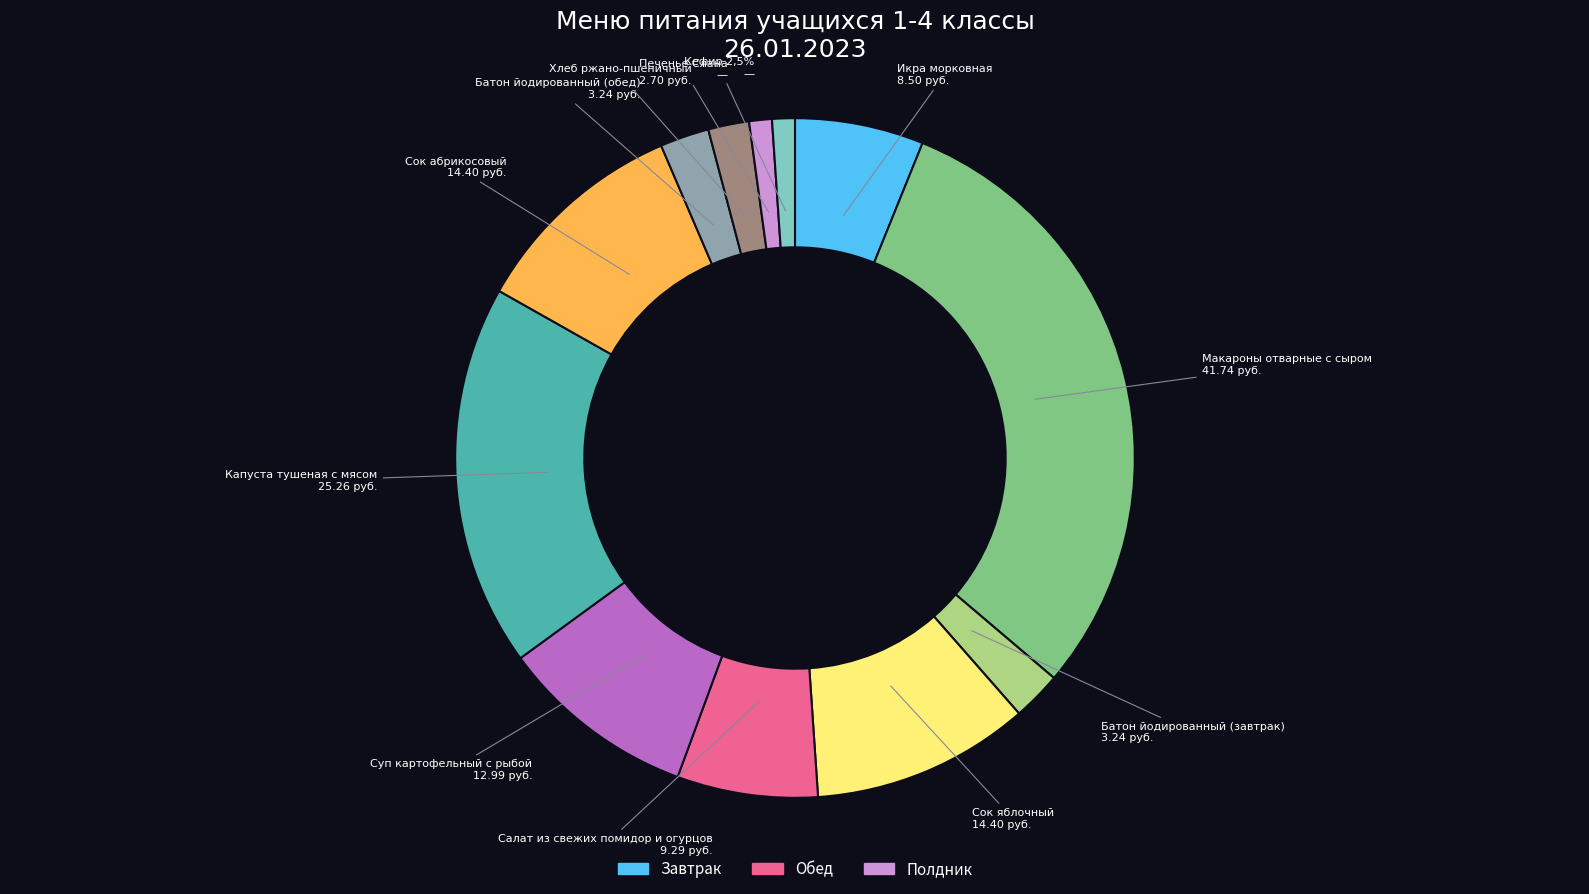

Between Кефир 2,5% and Капуста тушеная с мясом, which is larger?

Капуста тушеная с мясом